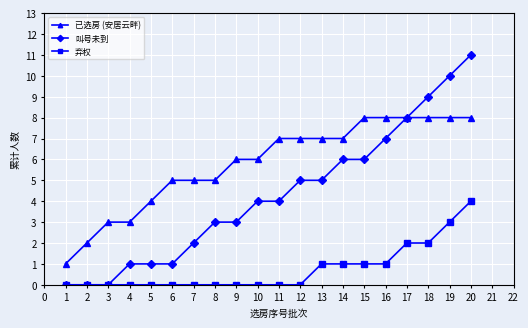

At which category is the sum across all series the highest?

20